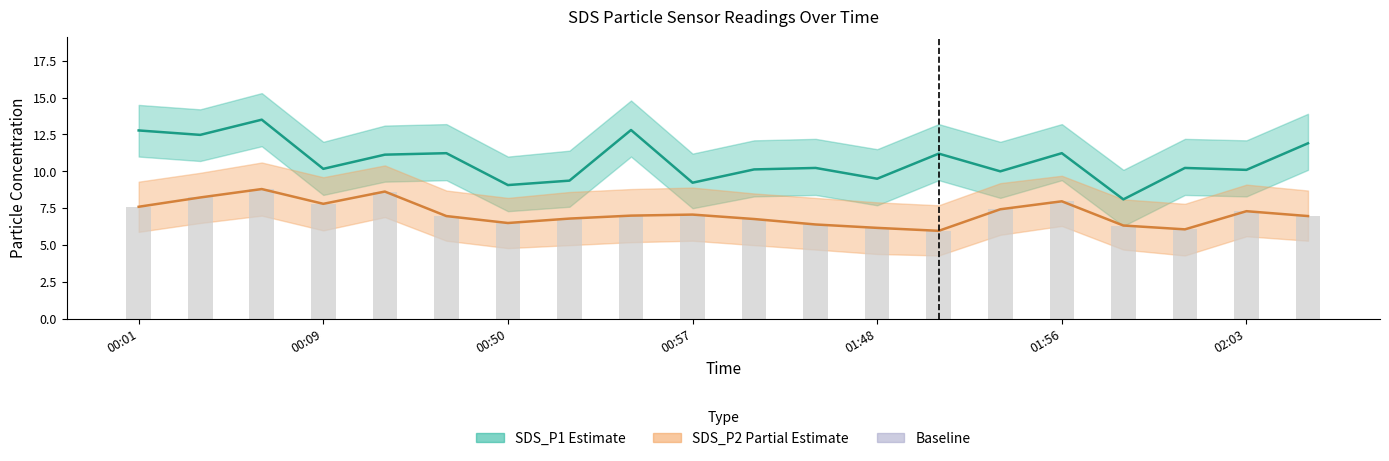

At 8, list the series in order from largest to smallest.

SDS_P1, SDS_P2, SDS_P2 bars